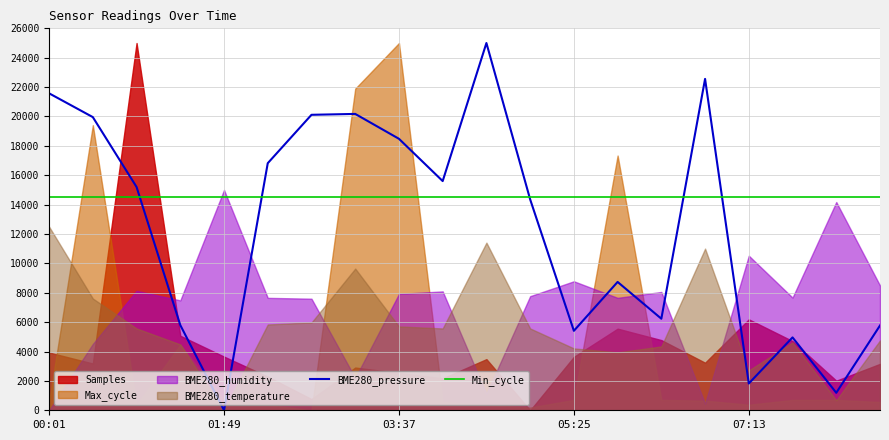

What is the lowest value of the Min_cycle series?

14500.0